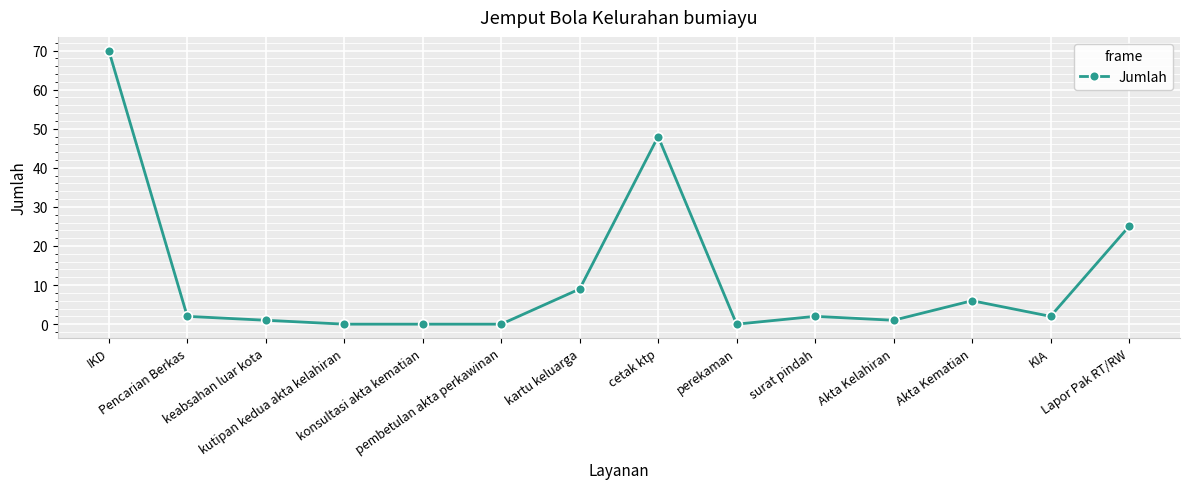

Reading right to left, transcribe all the data shown in this chart.

Lapor Pak RT/RW=25	KIA=2	Akta Kematian=6	Akta Kelahiran=1	surat pindah=2	perekaman=0	cetak ktp=48	kartu keluarga=9	pembetulan akta perkawinan=0	konsultasi akta kematian=0	kutipan kedua akta kelahiran=0	keabsahan luar kota=1	Pencarian Berkas=2	IKD=70